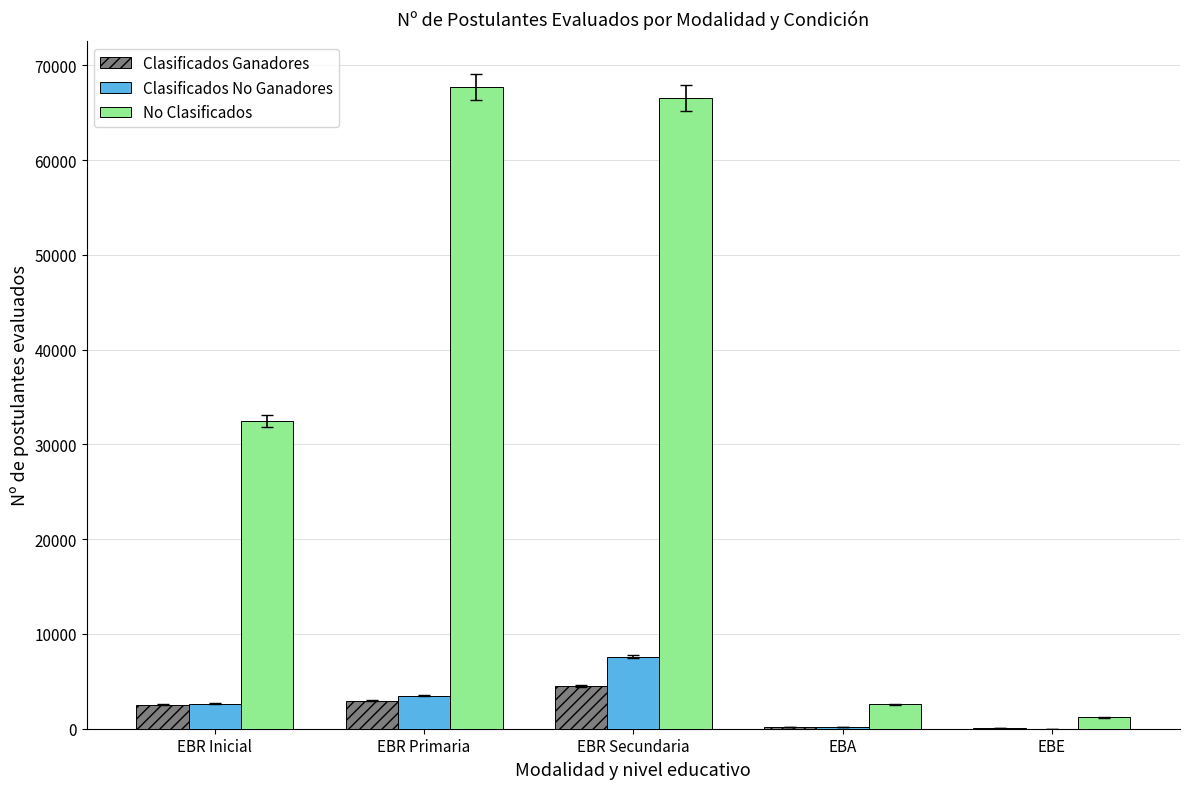

At which category is the sum across all series the highest?

EBR Secundaria